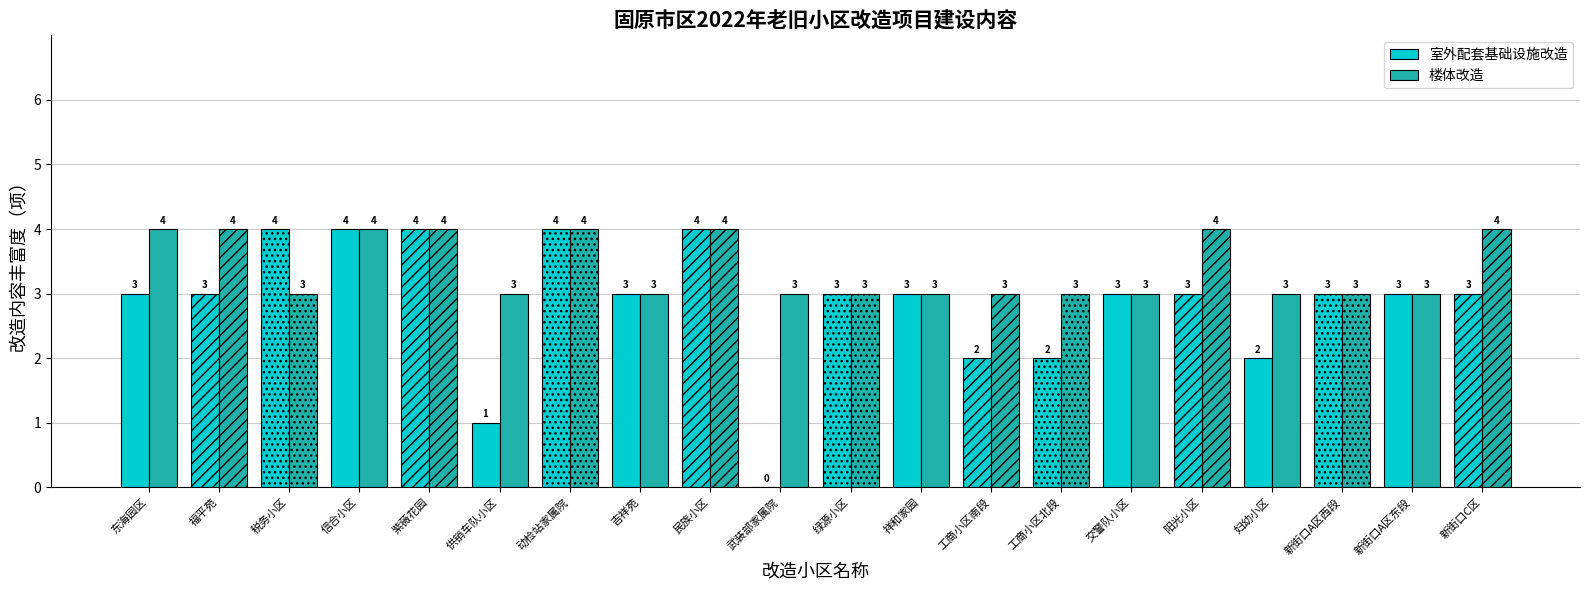

Read the 室外配套基础设施改造 value at 吉祥苑.

3